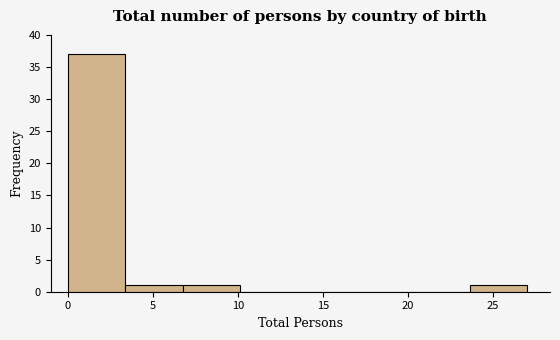

Reading left to right, list every bar in this chart as the range it spans on the x-axis followed by its height. Neither the bar edges nor the heights are printed on the chart, so give them approximately, as read against the axes.

0.0 to 3.5: 37
3.5 to 7.0: 1
7.0 to 10.0: 1
10.0 to 13.5: 0
13.5 to 17.0: 0
17.0 to 20.5: 0
20.5 to 23.5: 0
23.5 to 27.0: 1